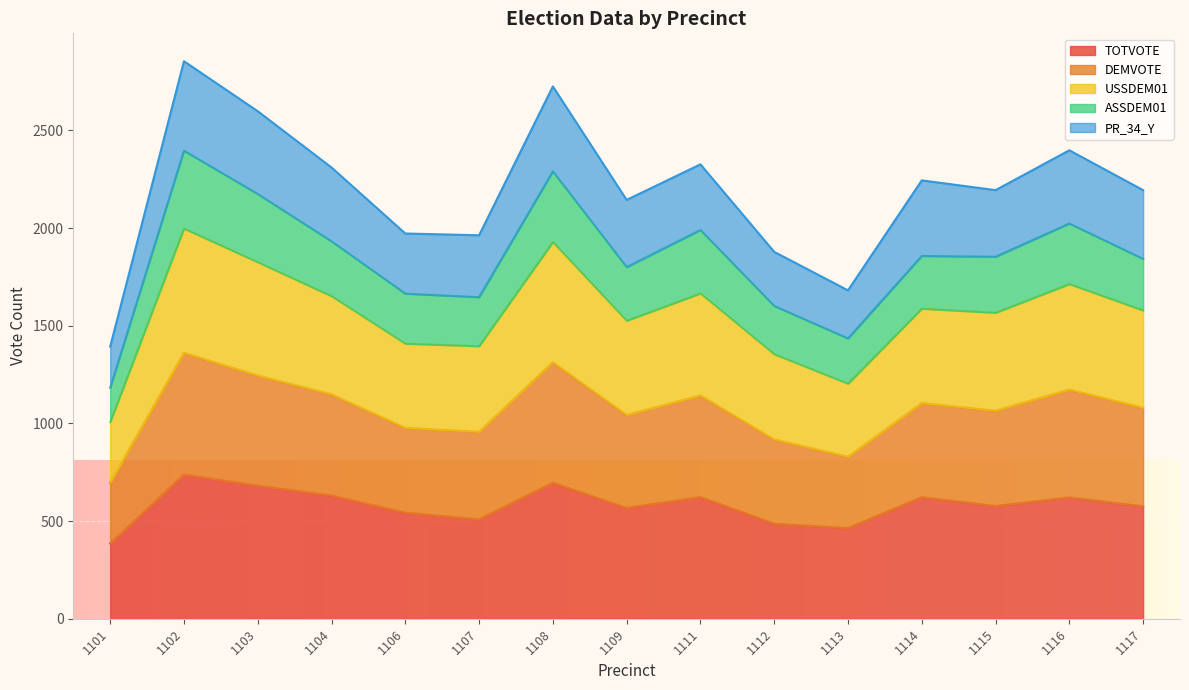

Which category has the highest value in the USSDEM01 series?

1102